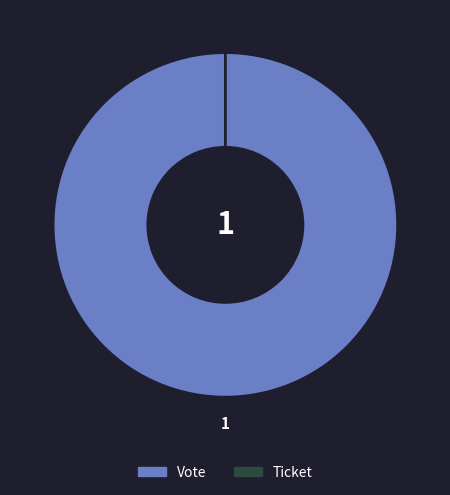

Do Vote and Ticket together represent more than half of the pie?

Yes